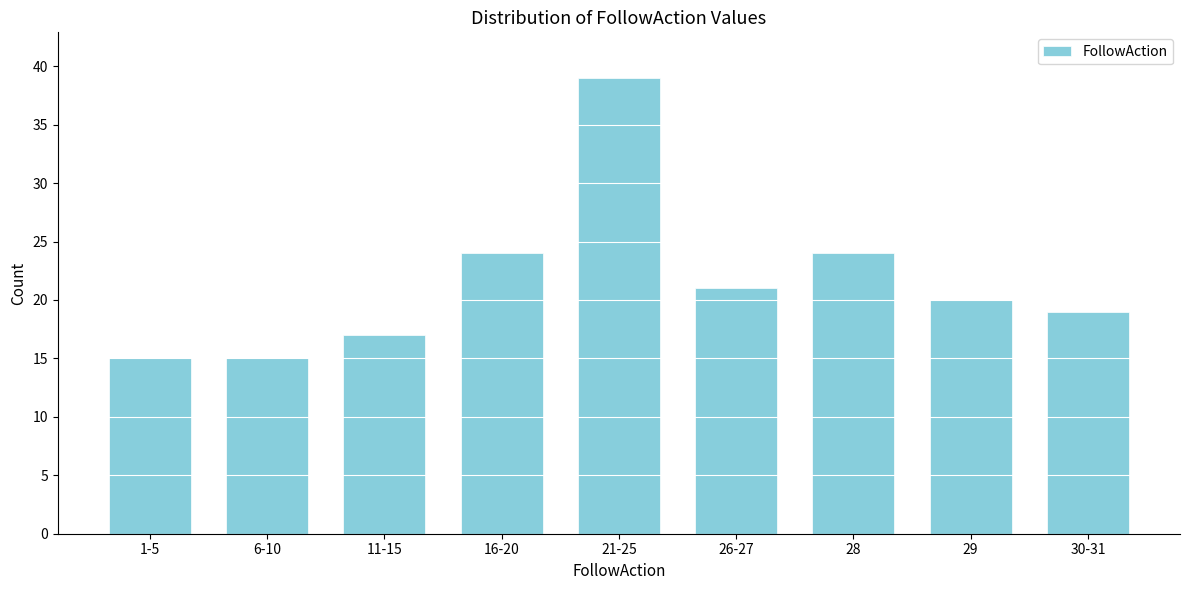

Reading right to left, extract all data points from this chart.

30-31=19	29=20	28=24	26-27=21	21-25=39	16-20=24	11-15=17	6-10=15	1-5=15